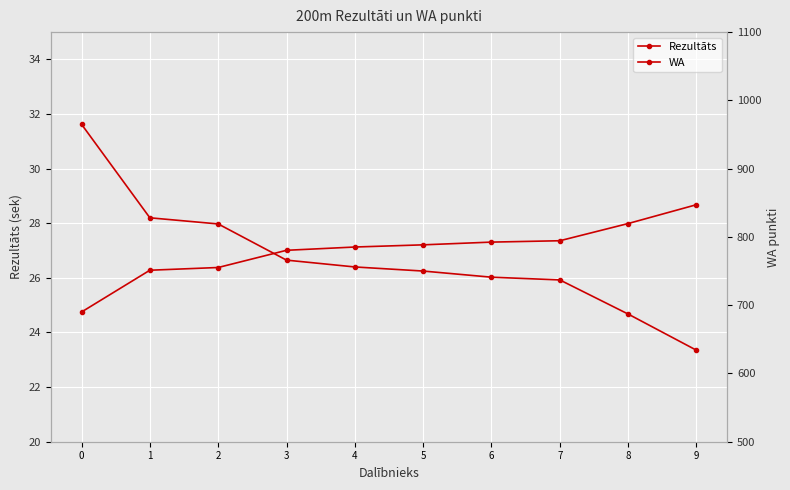

What is the value of the WA point at the 4th from the left?

766.0